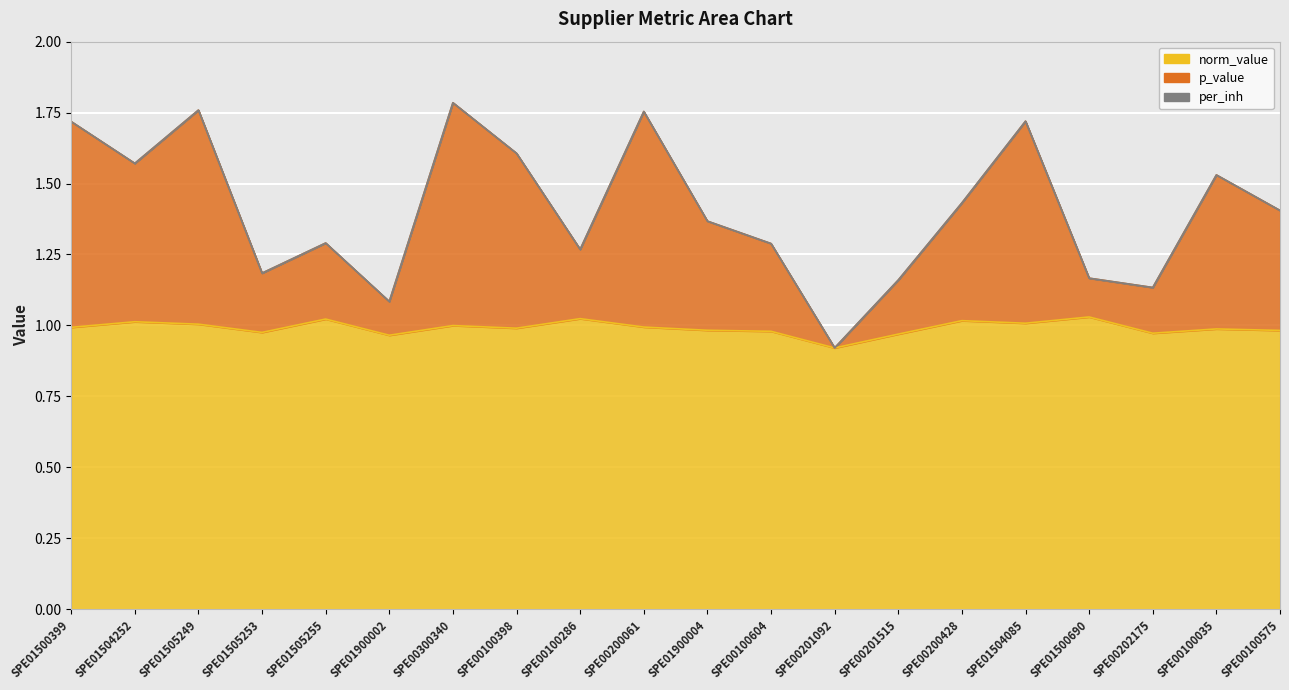

Reading left to right, list all the values displayed in this chart.

norm_value: 1.0	1.0	1.0	1.0	1.0	1.0	1.0	1.0	1.0	1.0	1.0	1.0	0.9	1.0	1.0	1.0	1.0	1.0	1.0	1.0
p_value: 1.7	1.6	1.8	1.2	1.3	1.1	1.8	1.6	1.3	1.8	1.4	1.3	0.9	1.2	1.4	1.7	1.2	1.1	1.5	1.4